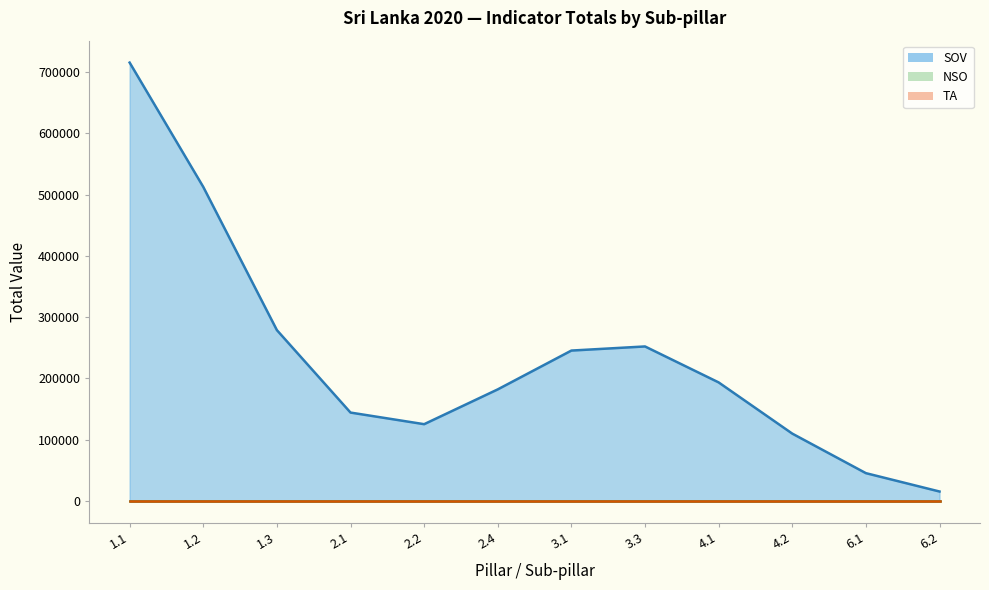

What are all the series names shown in the legend?

SOV, NSO, TA